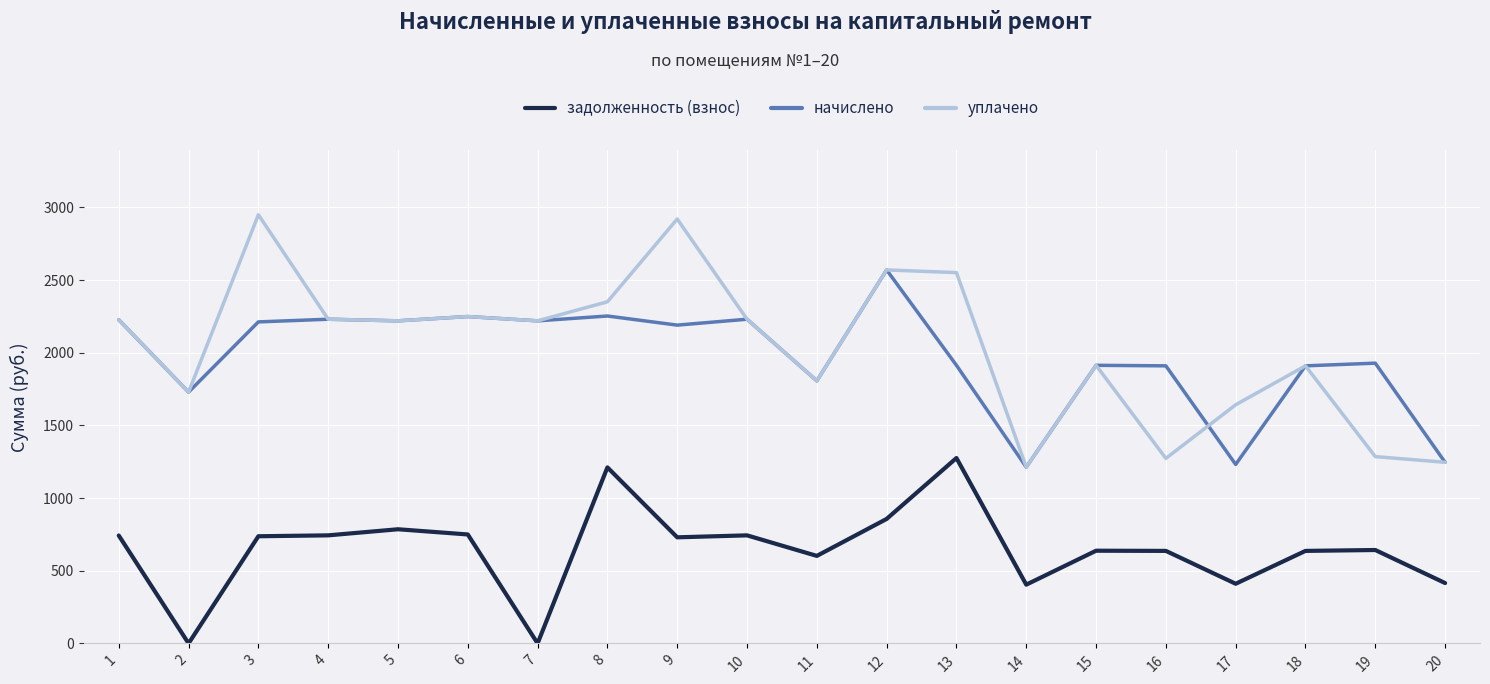

True or false: начислено and задолженность (взнос) intersect in this chart.

False